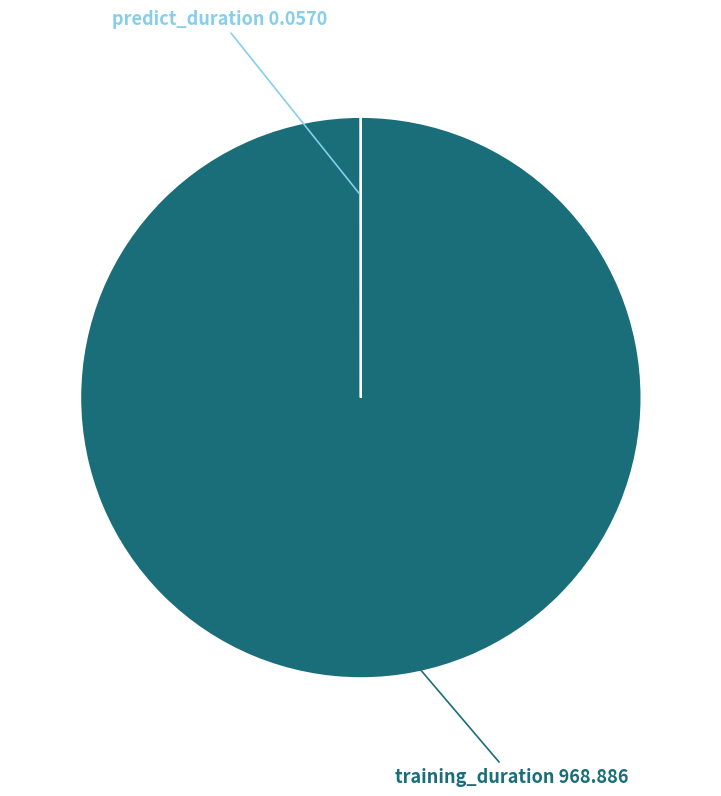

Is it true that training_duration is 100% of the pie?

True